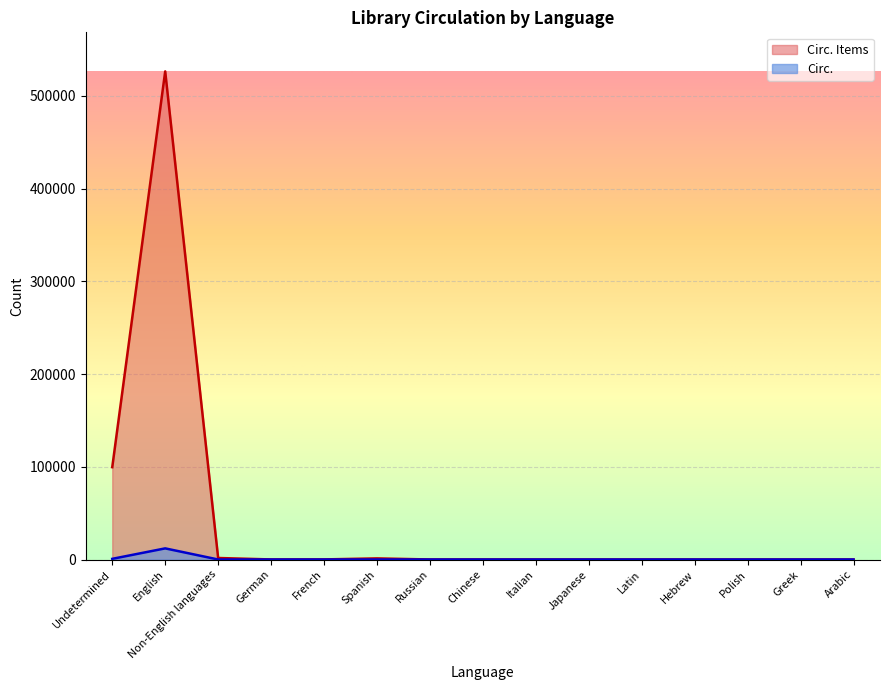

At which category does Circ. Items reach its first local valley?

German